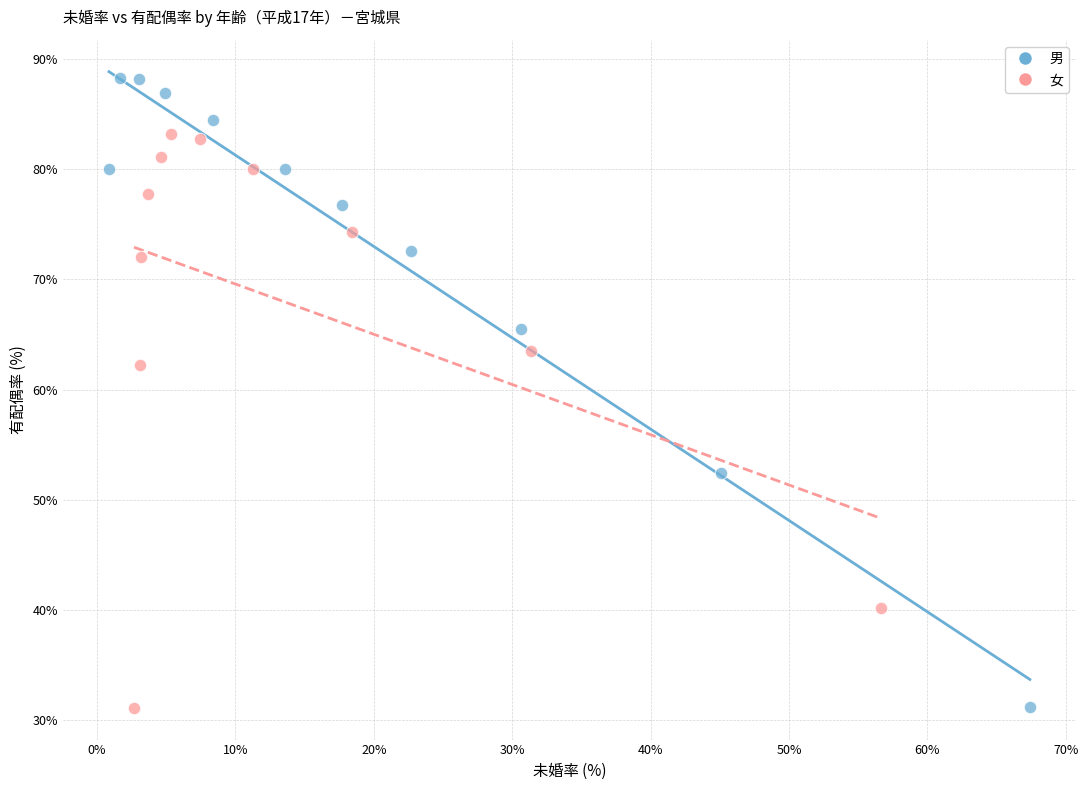

Which series has the largest Y range (max minus min)?

男